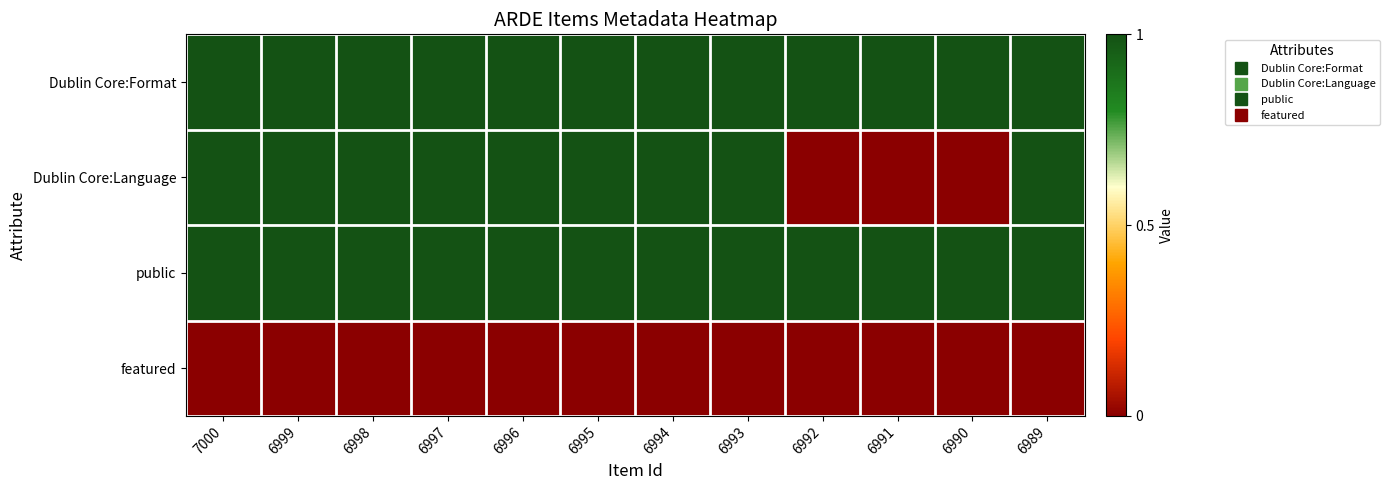

Which series has the largest total across all categories?

Dublin Core:Format